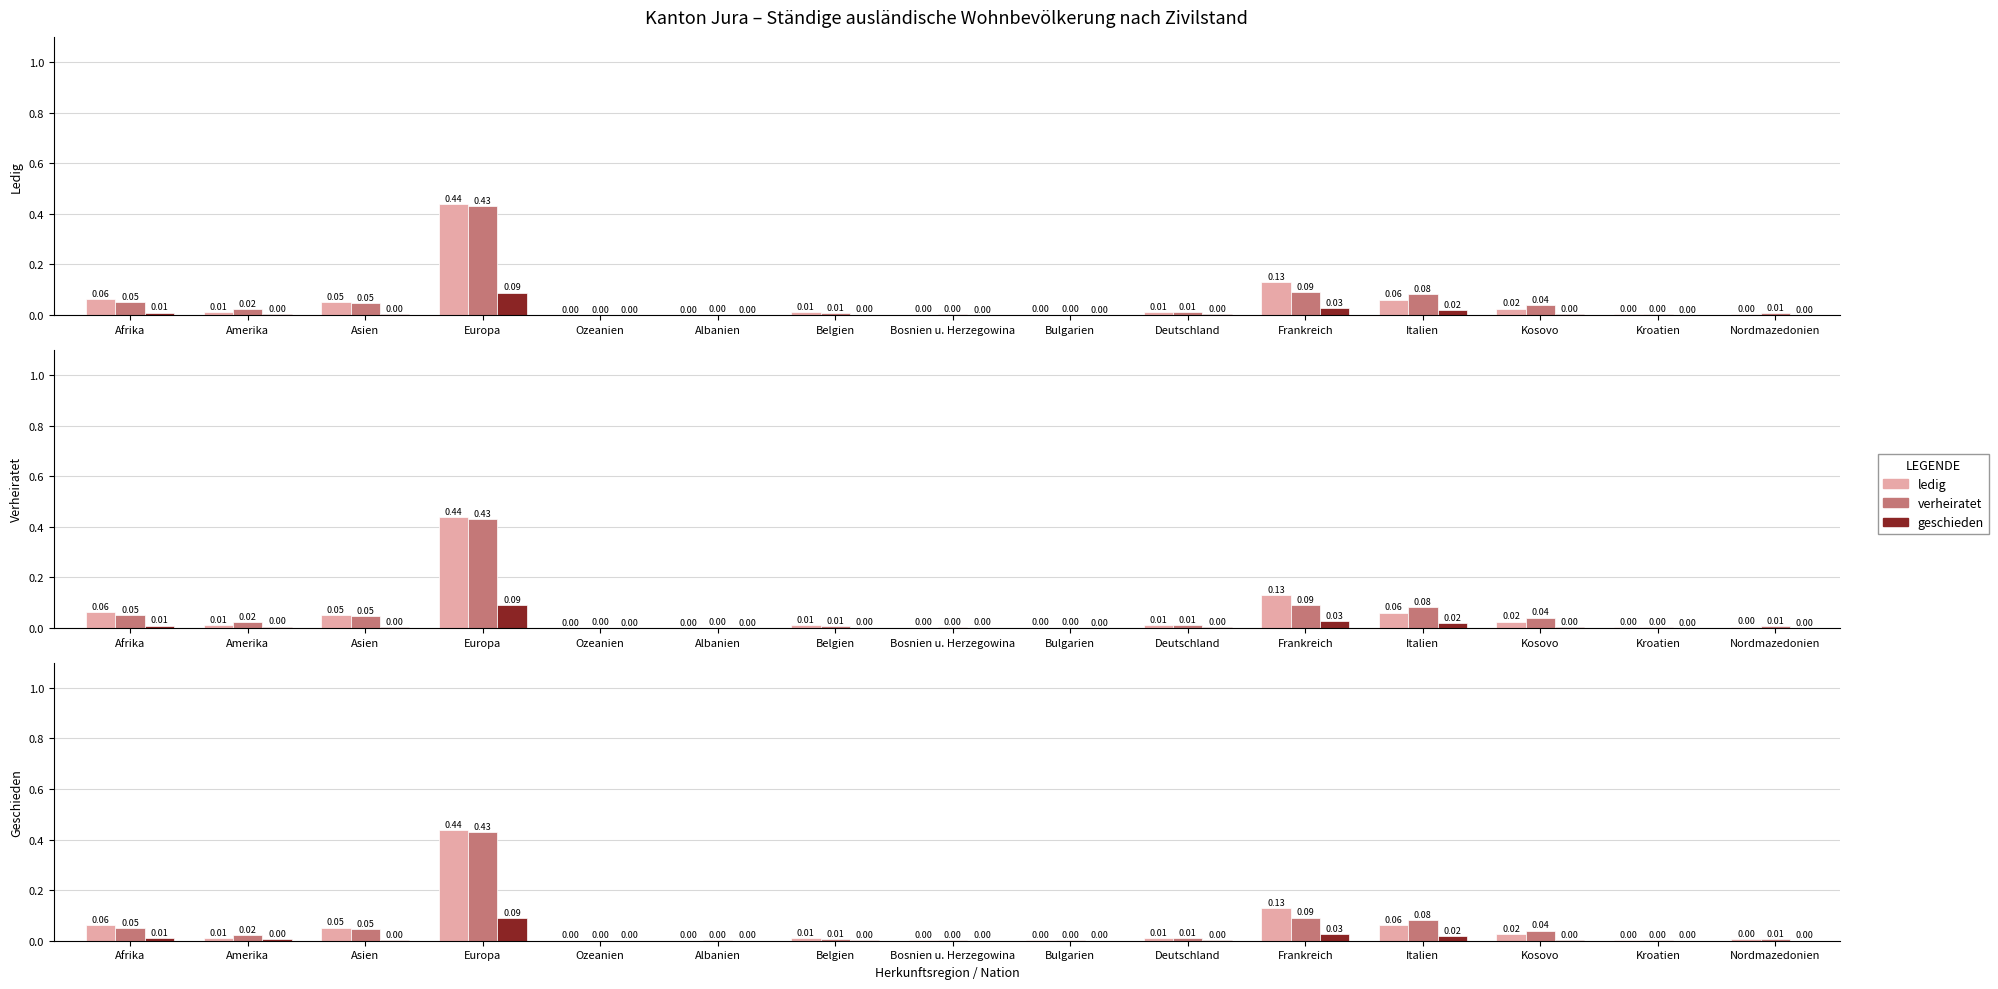

What is the label of the 5th bar from the right?

Frankreich